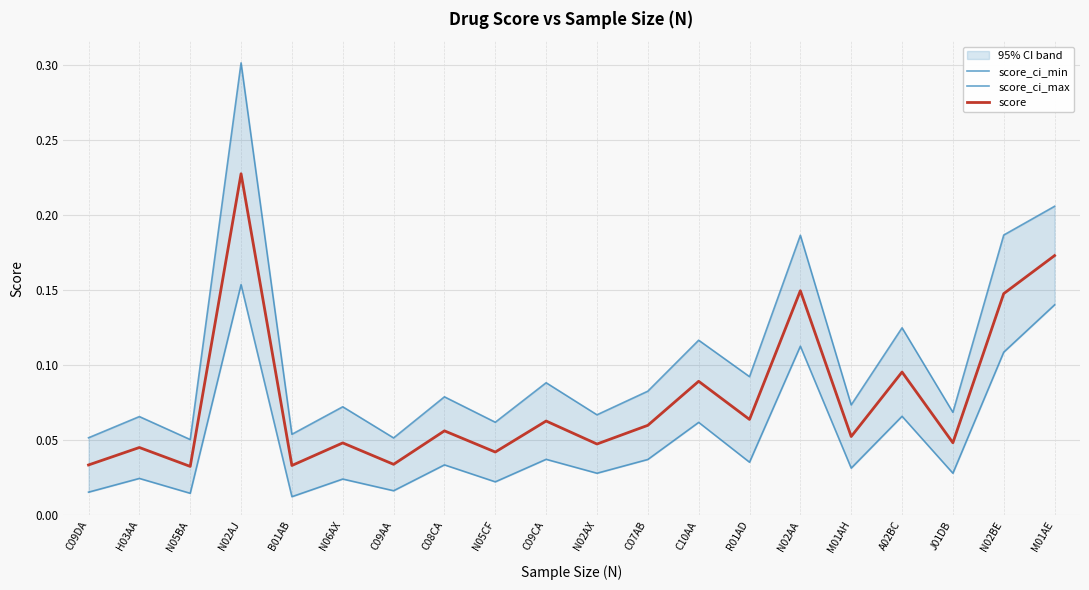

What is the label of the 5th point from the left?

B01AB